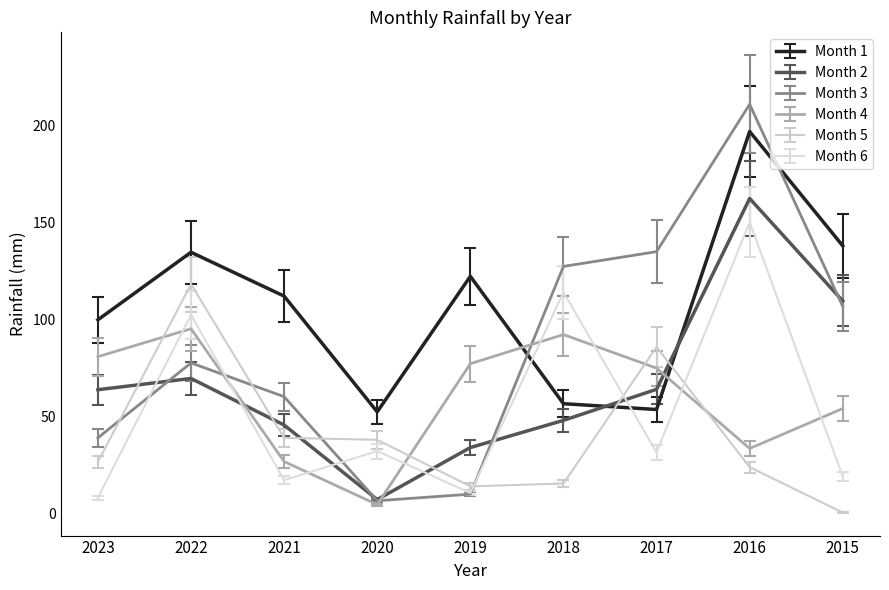

The value of Month 5 at 2018 is 26.8. True or false?

False